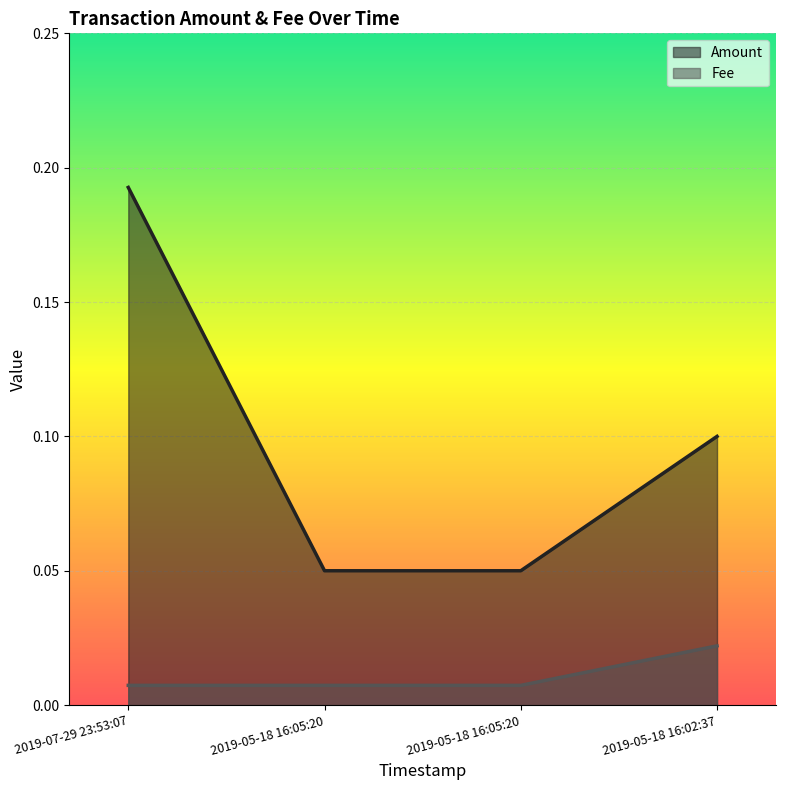

The Amount series shows 0.1 at 2019-05-18 16:05:20. True or false?

True